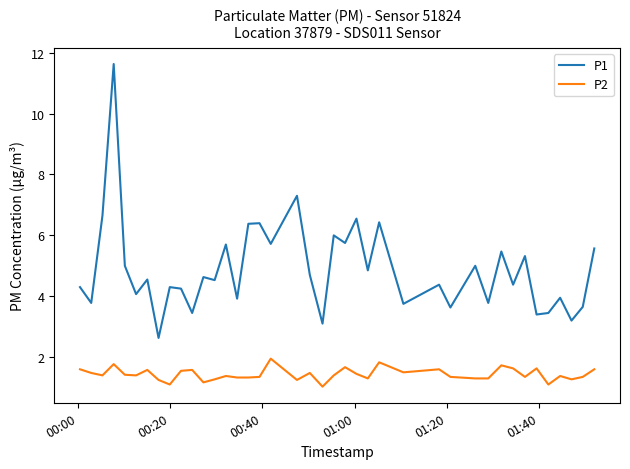

True or false: P1 and P2 intersect in this chart.

False